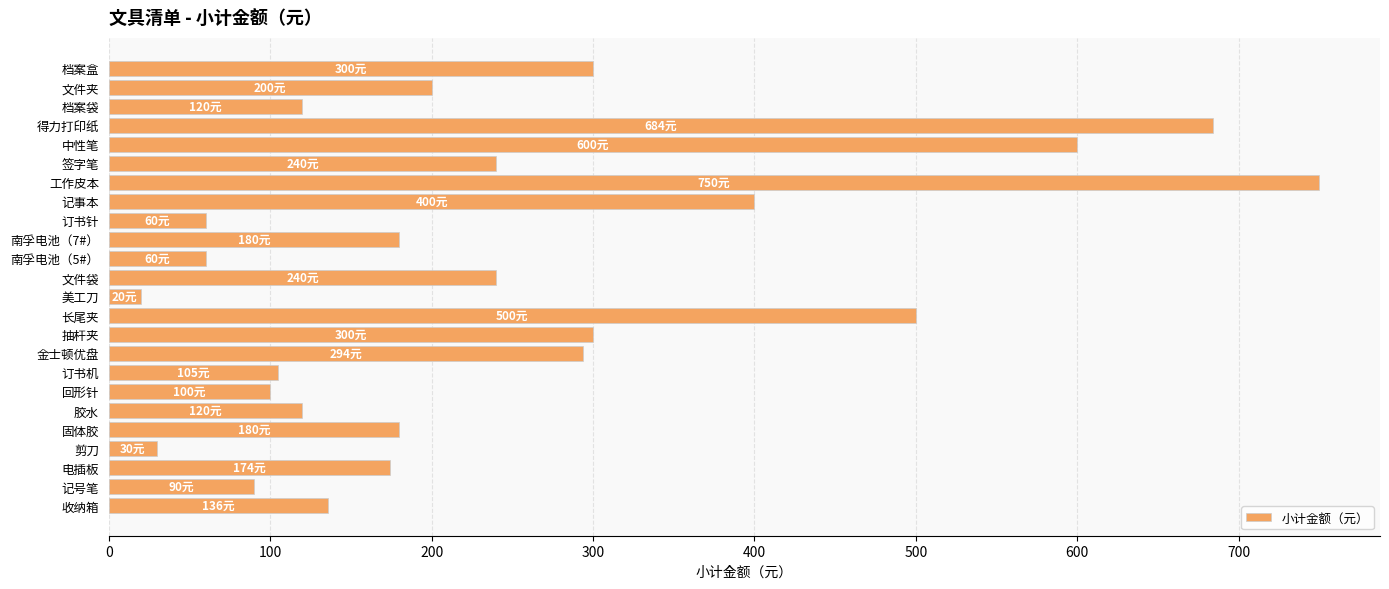

How many bars are there in total?

24